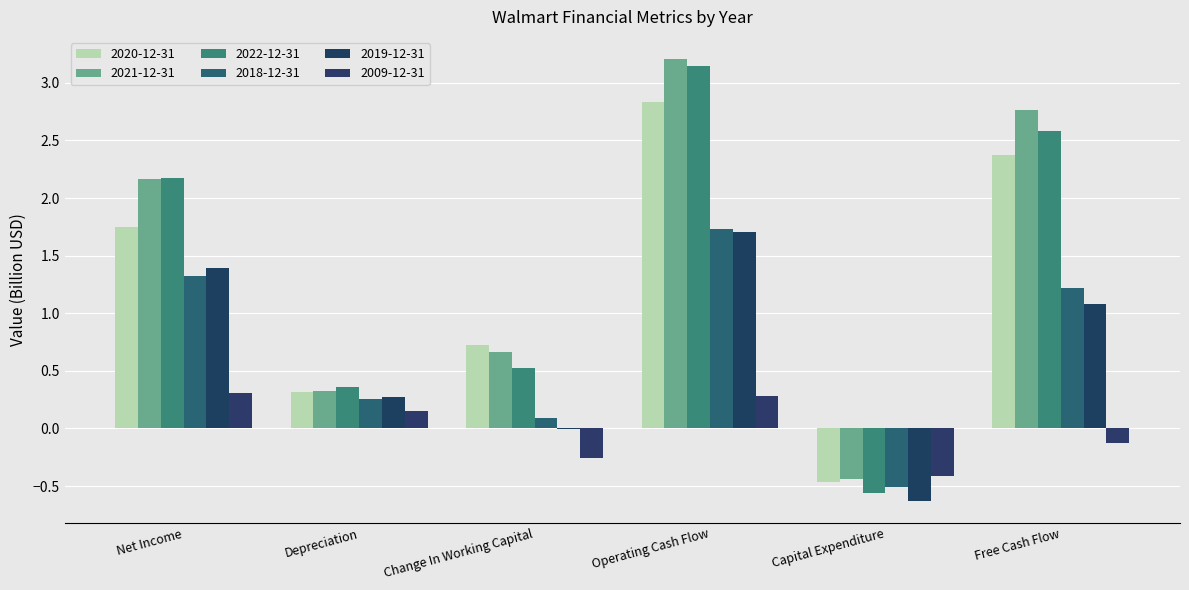

List the labels in order of 2022-12-31 value, smallest first.

Capital Expenditure, Depreciation, Change In Working Capital, Net Income, Free Cash Flow, Operating Cash Flow